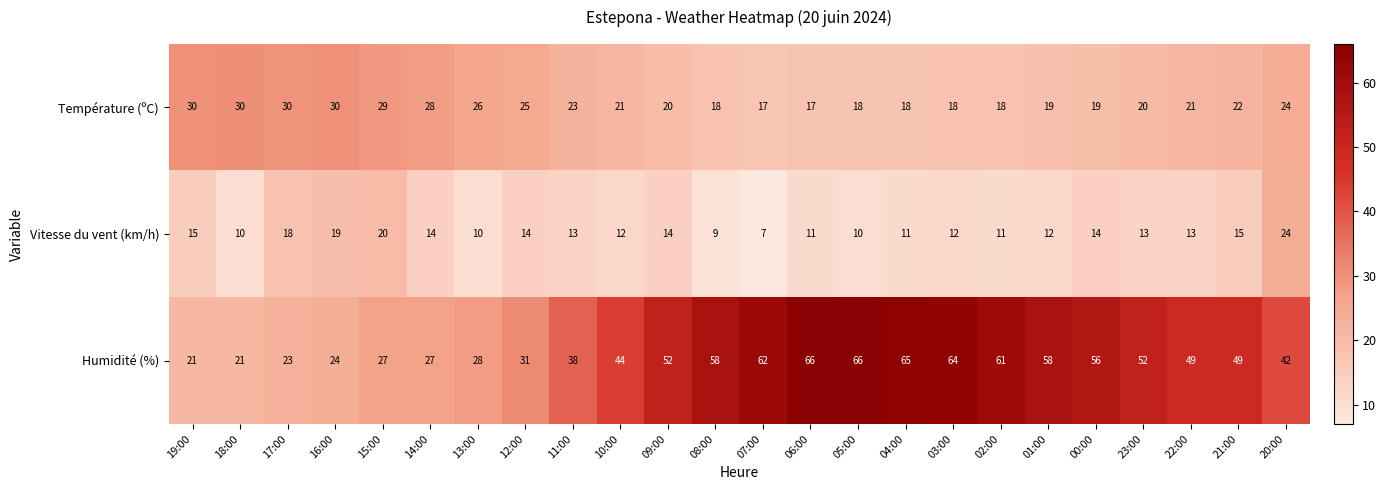

How many categories are shown in the chart?

24